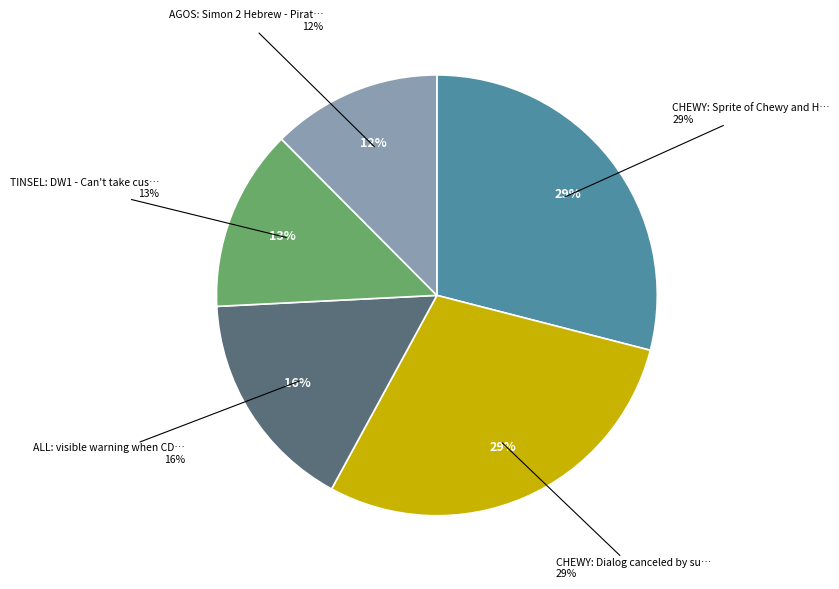

What is the change in value from ALL: visible warning when CD music to AGOS: Simon 2 Hebrew - Pirate Dialogue?

-1793